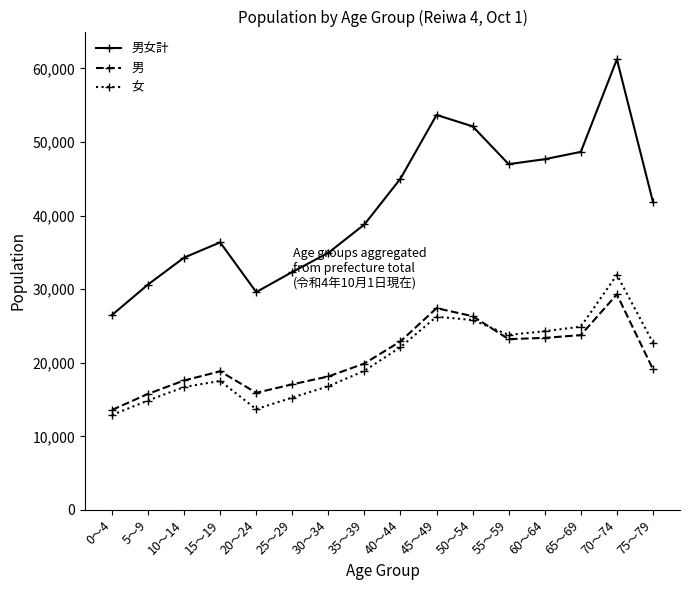

True or false: 男女計 and 男 intersect in this chart.

False